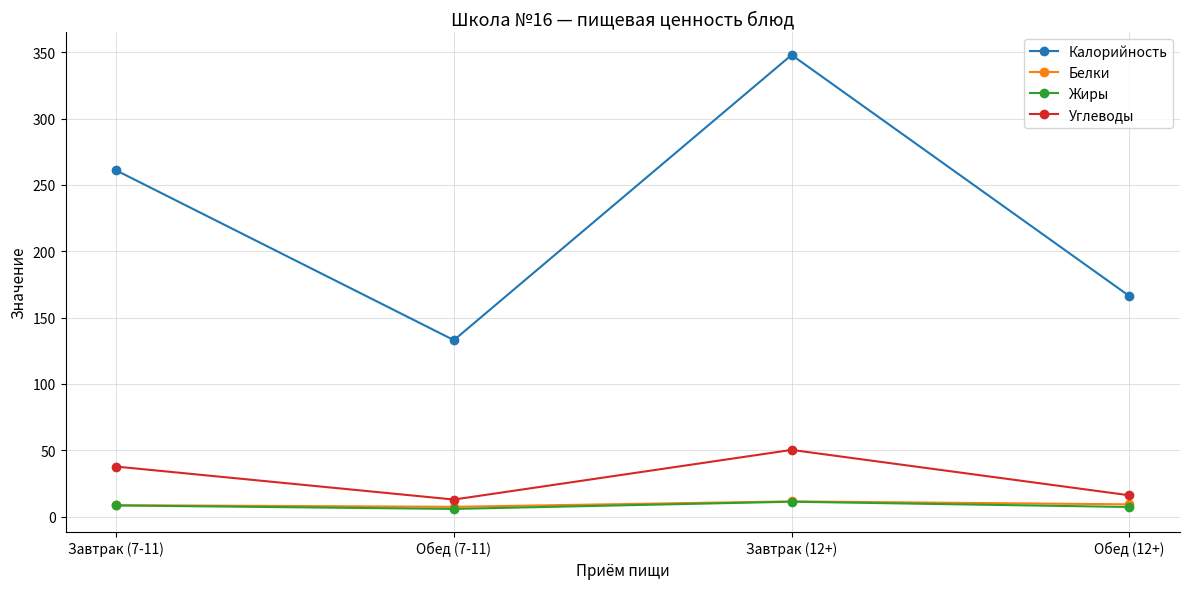

True or false: Калорийность has more than 1 points higher than both neighbors.

False